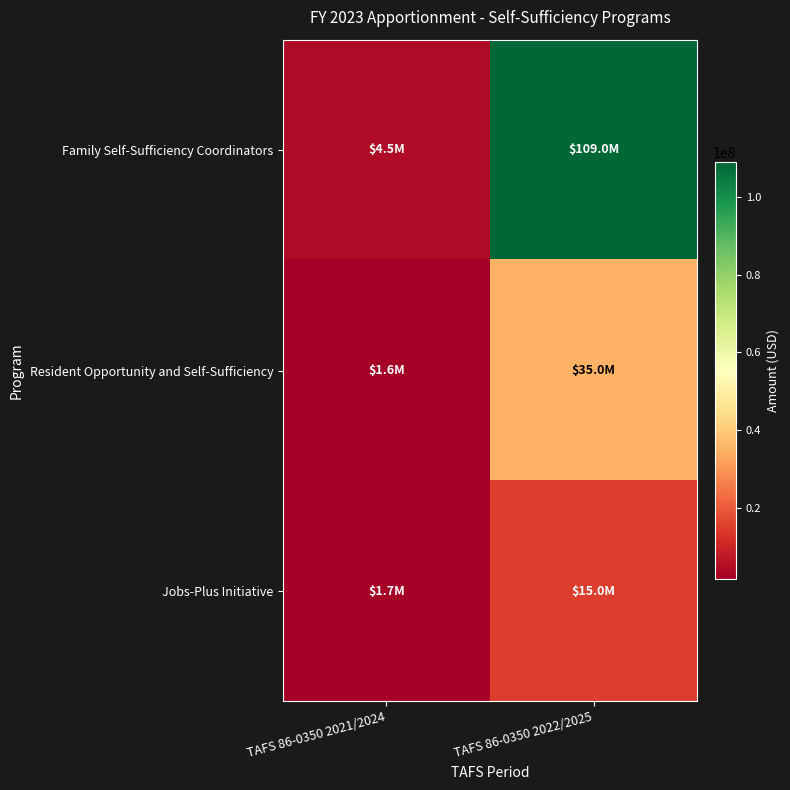

Which category has the highest value across all series?

TAFS 86-0350 2022/2025